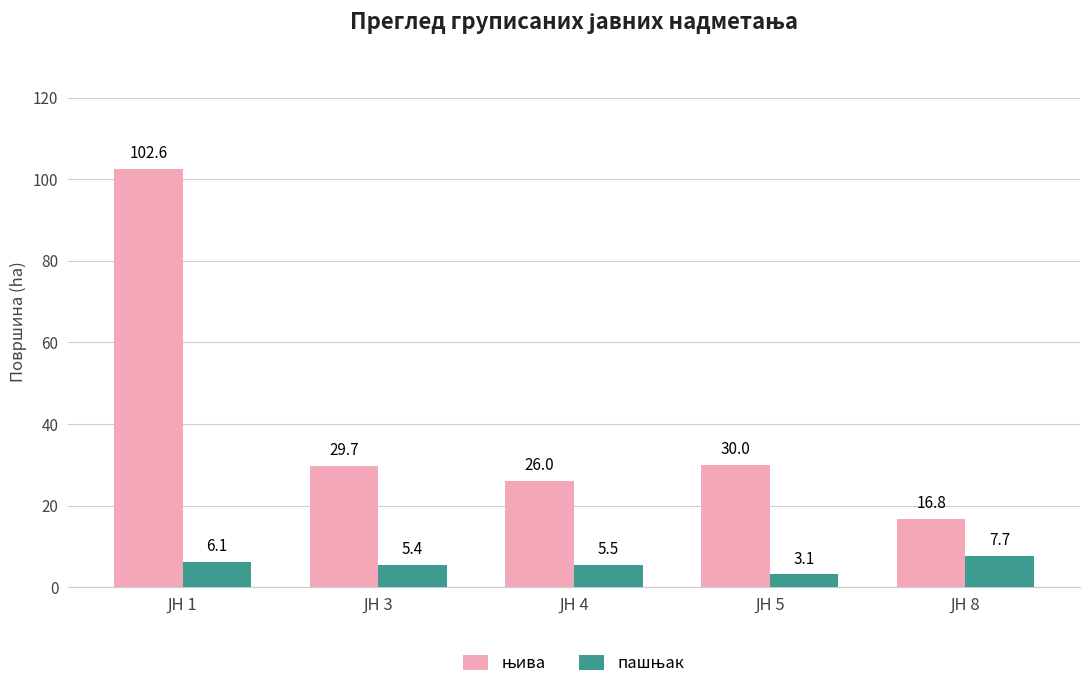

At how many categories does at least one series exceed 29?

3